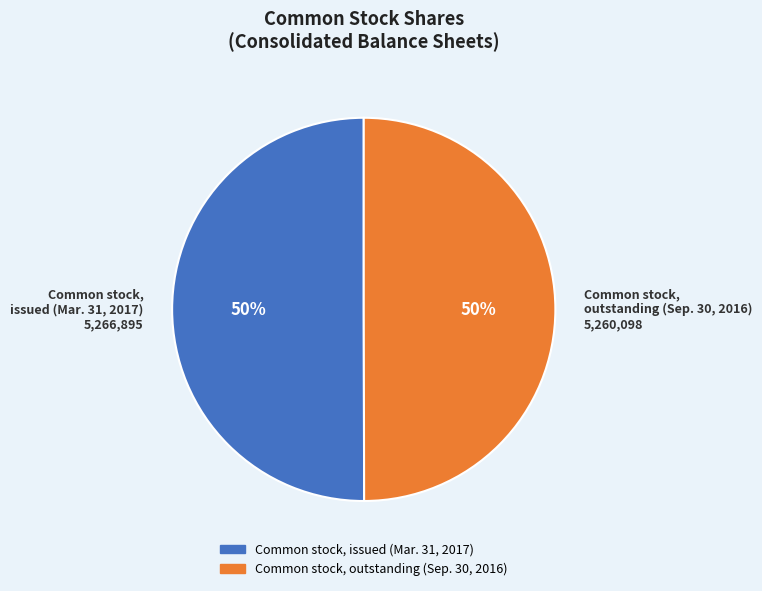

Approximately how many times larger is the value at Common stock, issued (Mar. 31, 2017) 5,266,895 compared to Common stock, outstanding (Sep. 30, 2016) 5,260,098?

1.0